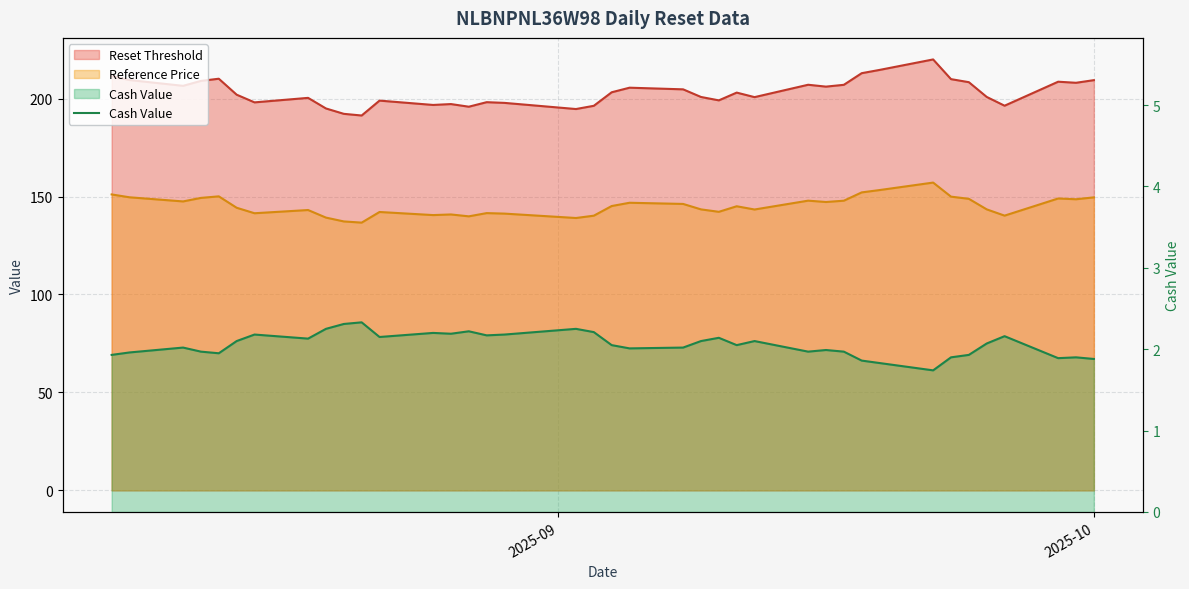

What is the difference between the second highest and second lowest values?

0.5